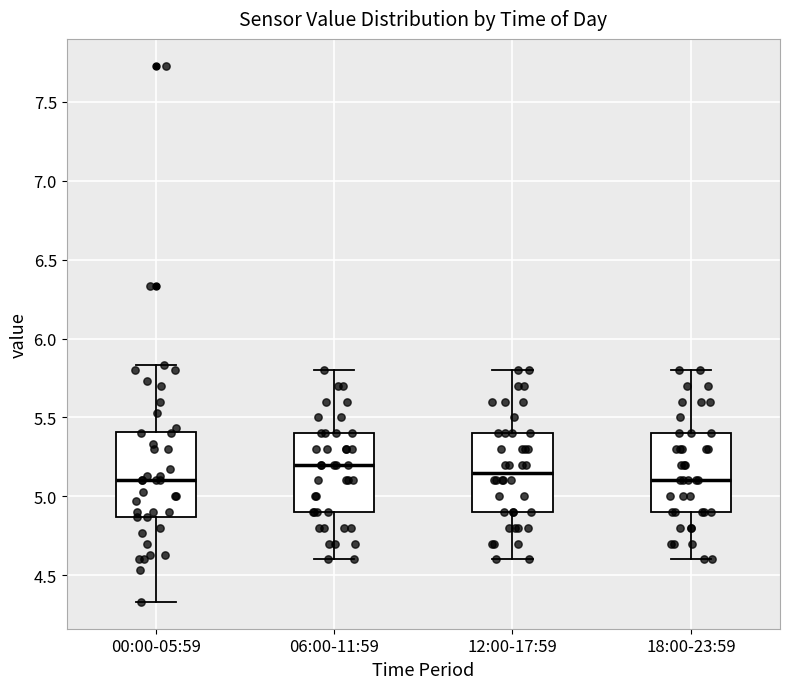

Where does the upper whisker of the box for 00:00-05:59 end on the y-axis? The values are not printed on the chart, so give them approximately, as read against the axis.

5.85